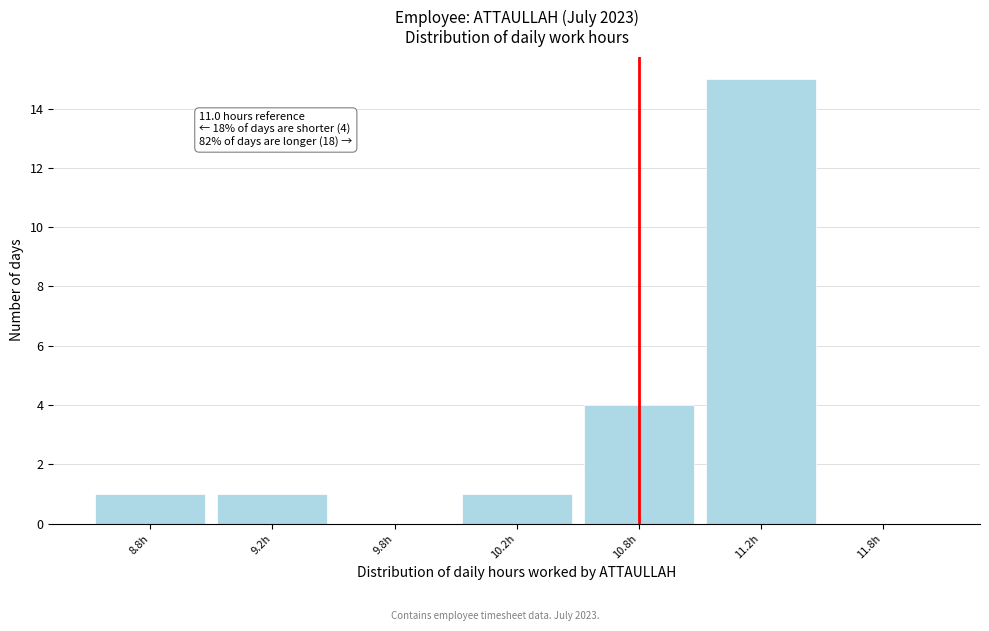

Reading left to right, list all the values displayed in this chart.

8.8h=1	9.2h=1	9.8h=0	10.2h=1	10.8h=4	11.2h=15	11.8h=0